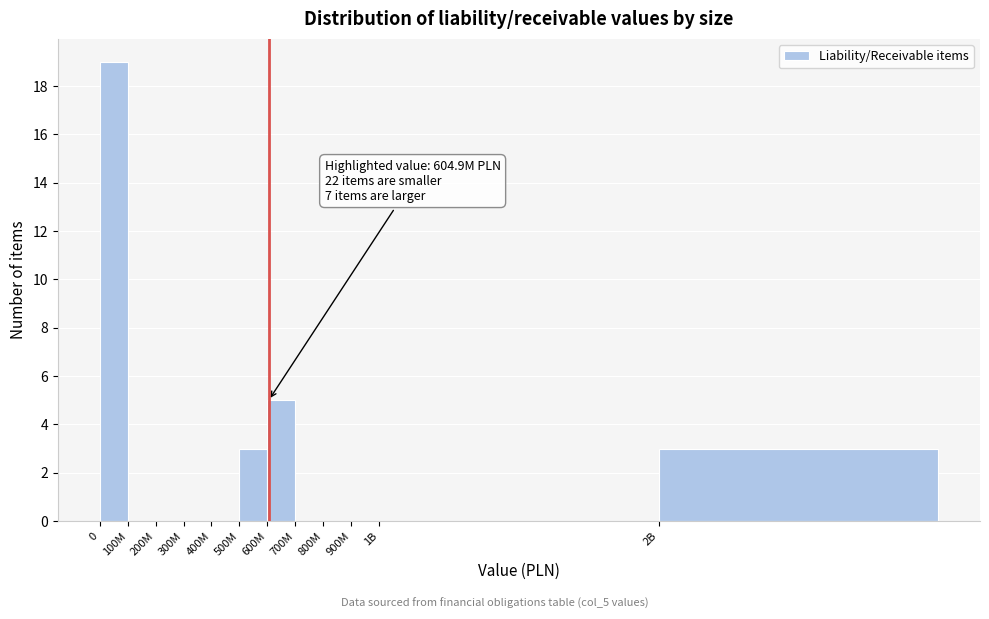

Reading left to right, list all the values displayed in this chart.

0=19	100M=0	200M=0	300M=0	400M=0	500M=3	600M=5	700M=0	800M=0	900M=0	1B=0	2B=3